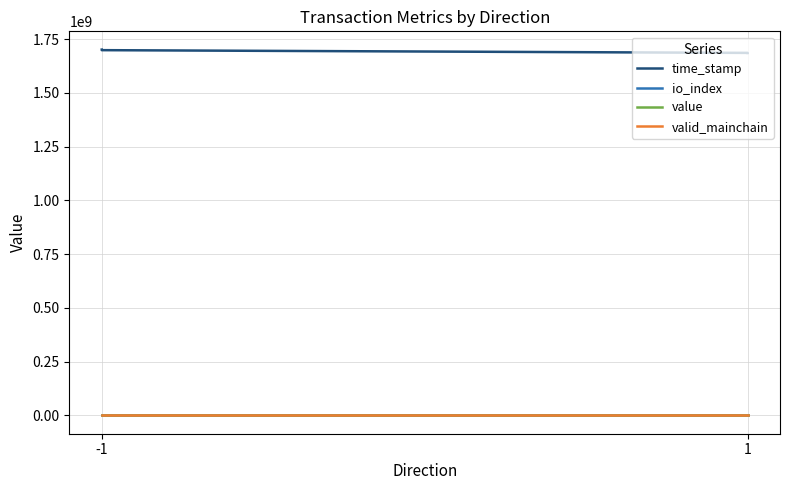

Is the value of valid_mainchain at -1 greater than the value of time_stamp at -1?

No